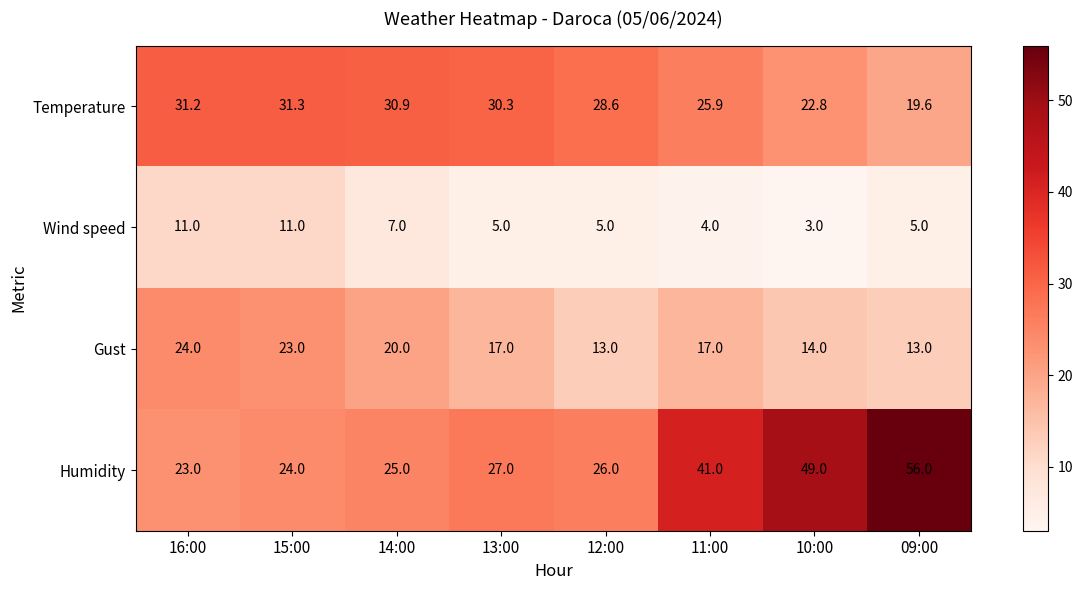

Count the number of data series in this chart.

4